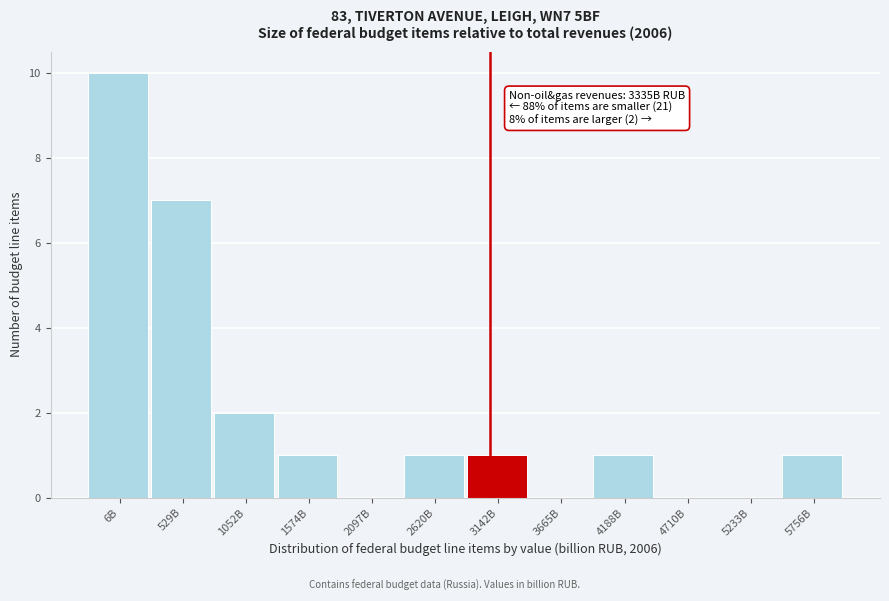

Reading left to right, transcribe all the data shown in this chart.

6B=10	529B=7	1052B=2	1574B=1	2097B=0	2620B=1	3142B=1	3665B=0	4188B=1	4710B=0	5233B=0	5756B=1